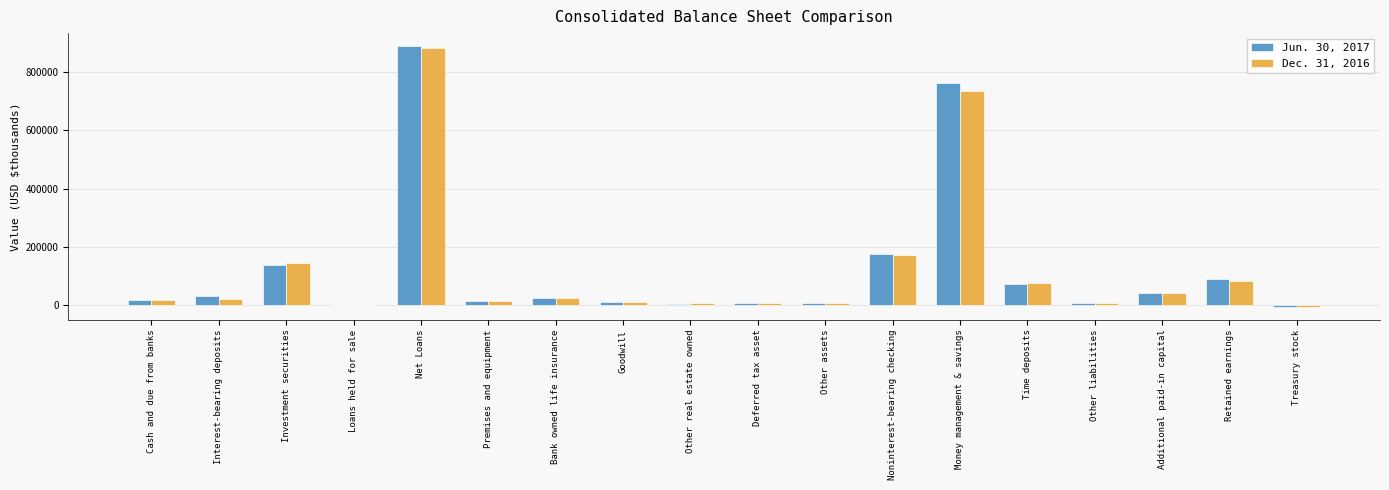

Count the number of categories in the chart.

18